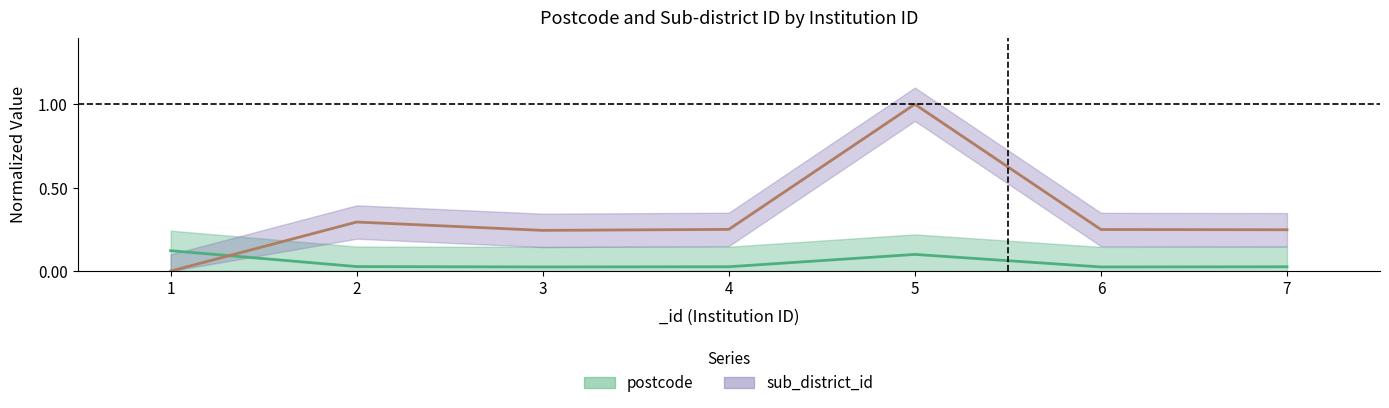

At which category is the sum across all series the highest?

5